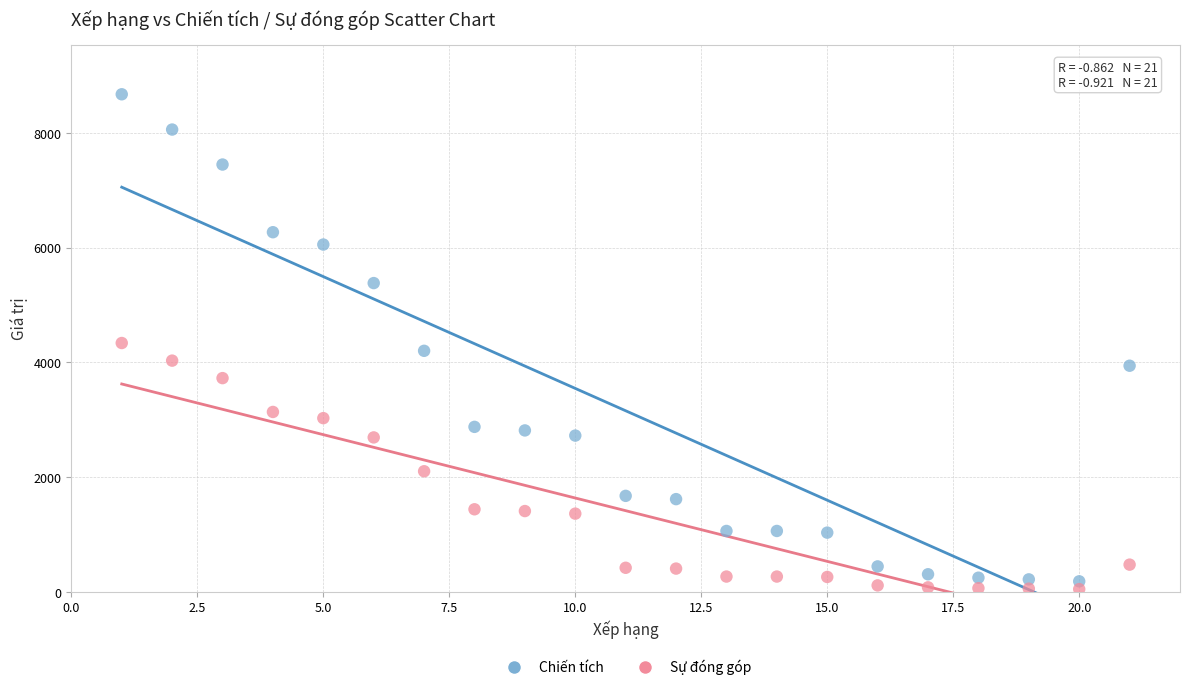

What are all the series names shown in the legend?

Chiến tích, Sự đóng góp